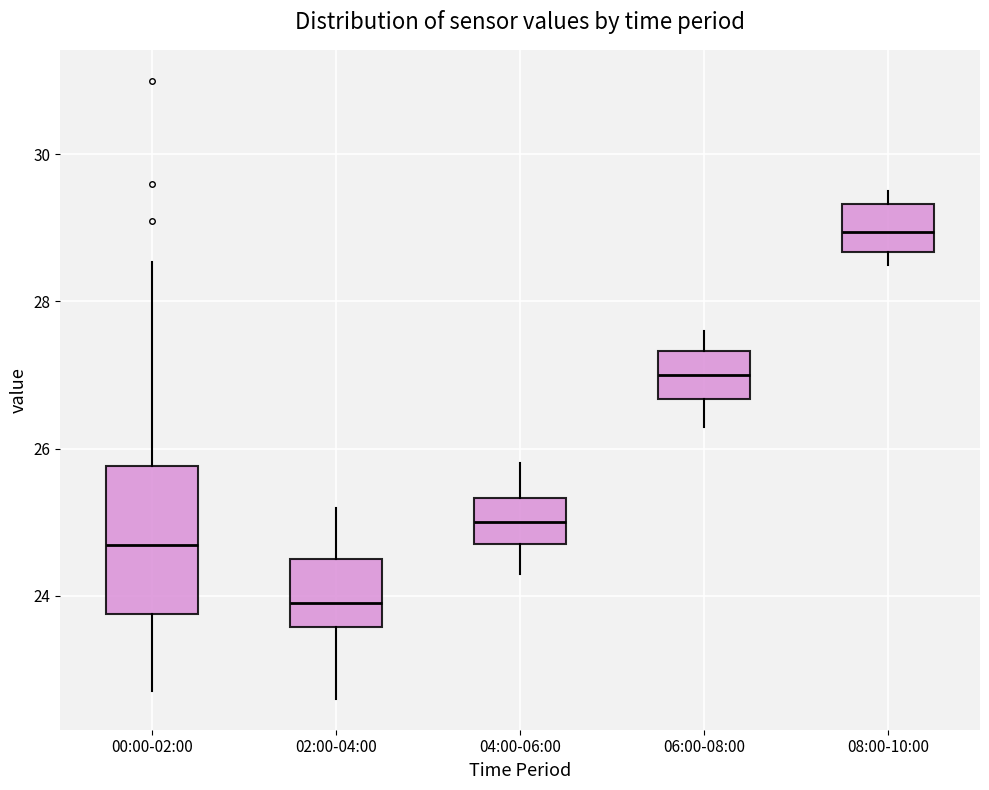

Reading left to right, transcribe this box plot: for each box, give where its median line is, the range the box spans, and where its two whiskers end, as read against the y-axis. The values are not printed on the chart, so give them approximately, as read against the axis.

00:00-02:00: median 24.6, box 23.8 to 25.8, whiskers 22.8 to 28.6
02:00-04:00: median 24.0, box 23.6 to 24.6, whiskers 22.6 to 25.2
04:00-06:00: median 25.0, box 24.8 to 25.4, whiskers 24.4 to 25.8
06:00-08:00: median 27.0, box 26.6 to 27.4, whiskers 26.4 to 27.6
08:00-10:00: median 29.0, box 28.6 to 29.4, whiskers 28.6 (just below the box's lower edge) to 29.6